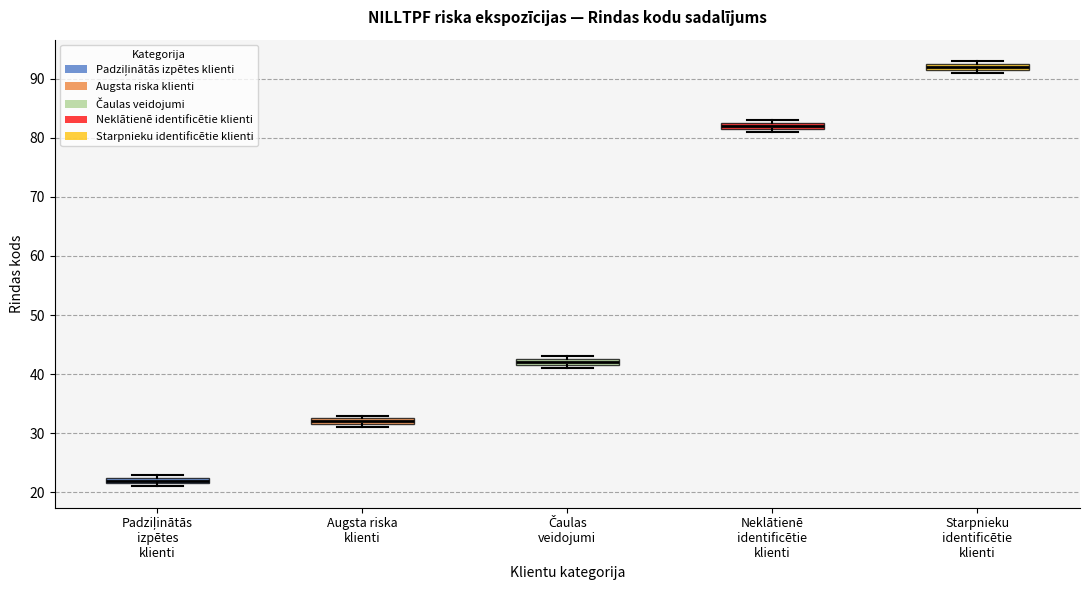

Which box's median line is the lowest?

Padziļinātās izpētes klienti